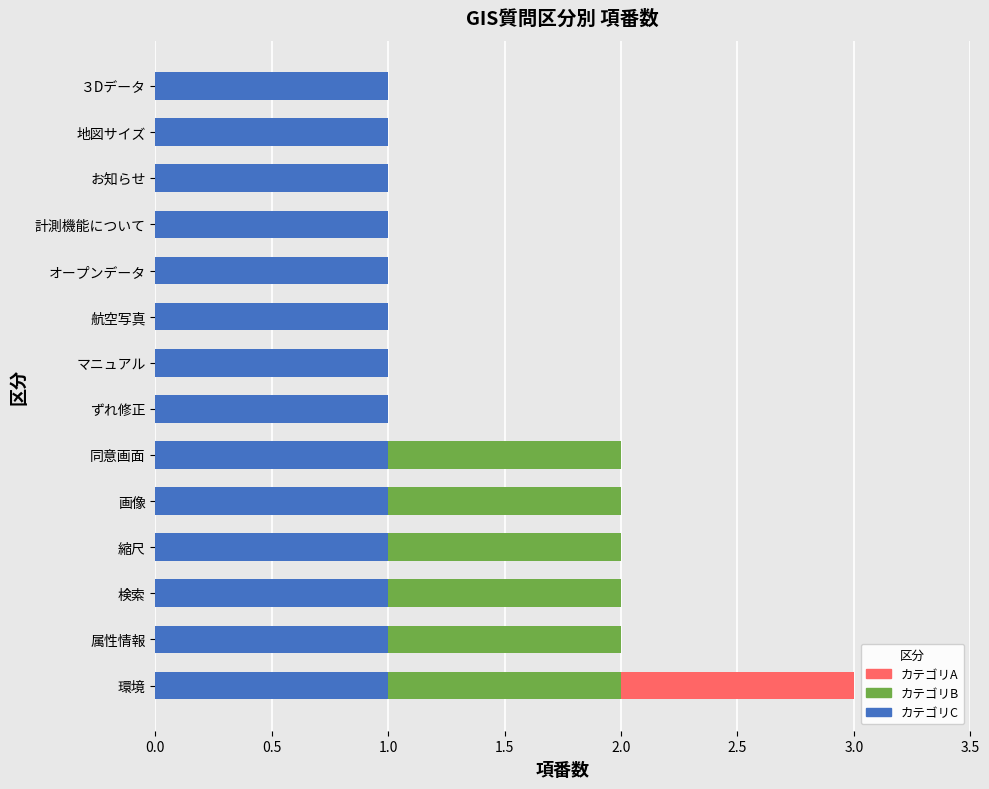

At which category is the sum across all series the highest?

環境